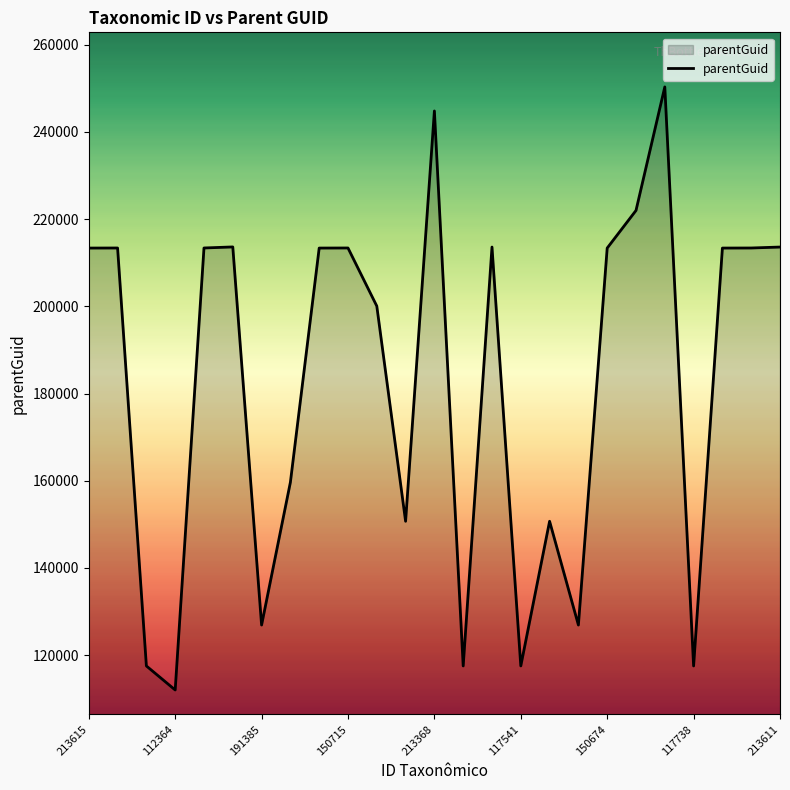

True or false: there are more than 1 points higher than both neighbors.

True